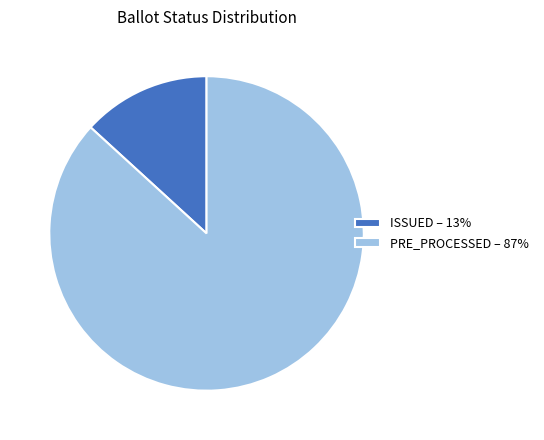

Rank the categories by value from lowest to highest.

ISSUED – 13%, PRE_PROCESSED – 87%